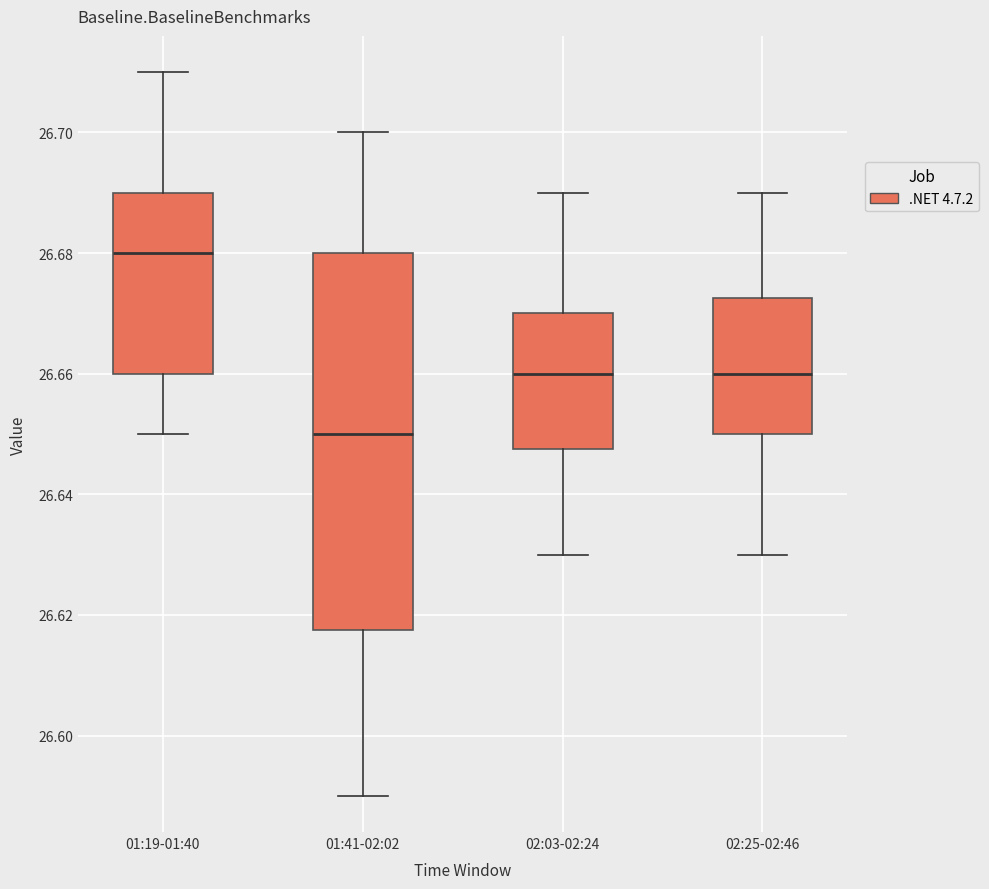

Reading left to right, read every box against the y-axis: the position of its median line, the range the box covers, and the ends of its whiskers. The values are not printed on the chart, so give them approximately, as read against the axis.

01:19-01:40: median 26.680, box 26.660 to 26.690, whiskers 26.650 to 26.710
01:41-02:02: median 26.650, box 26.618 to 26.680, whiskers 26.590 to 26.700
02:03-02:24: median 26.660, box 26.648 to 26.670, whiskers 26.630 to 26.690
02:25-02:46: median 26.660, box 26.650 to 26.672, whiskers 26.630 to 26.690